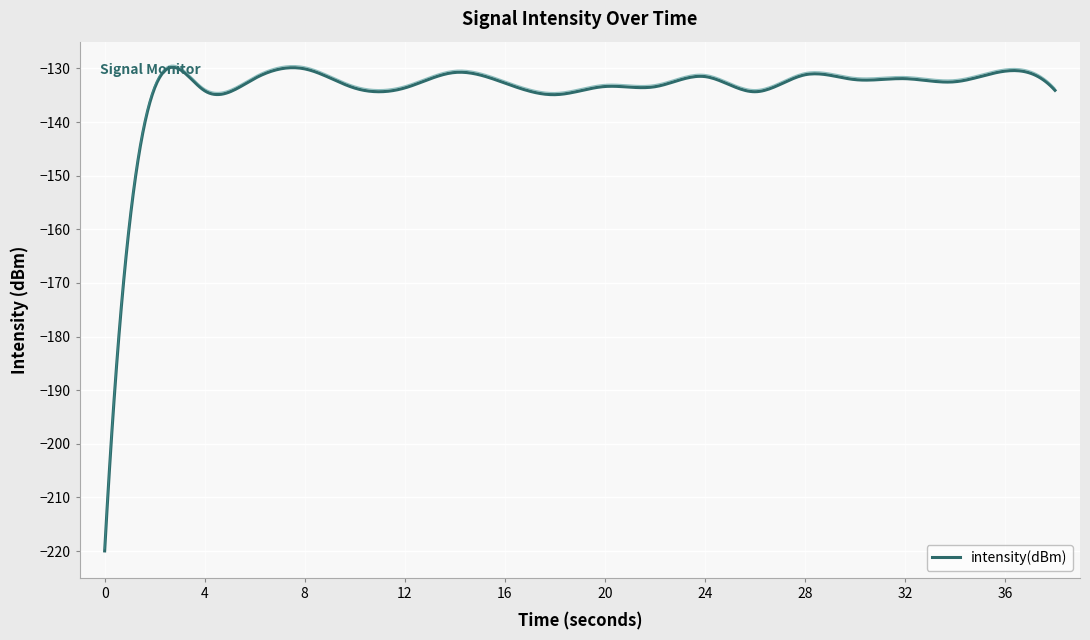

List the labels in order of value, largest first.

8, 36, 14, 28, 24, 6, 32, 30, 34, 16, 20, 22, 2, 12, 10, 38, 4, 26, 18, 0